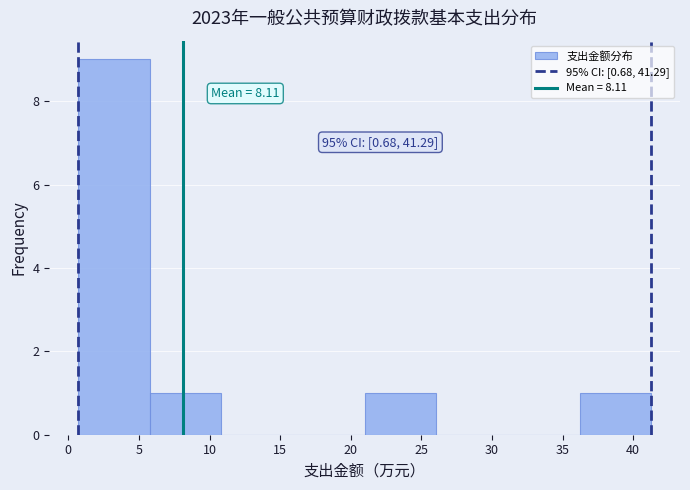

Which range on the x-axis has the tallest bar?

0.5 to 6.0